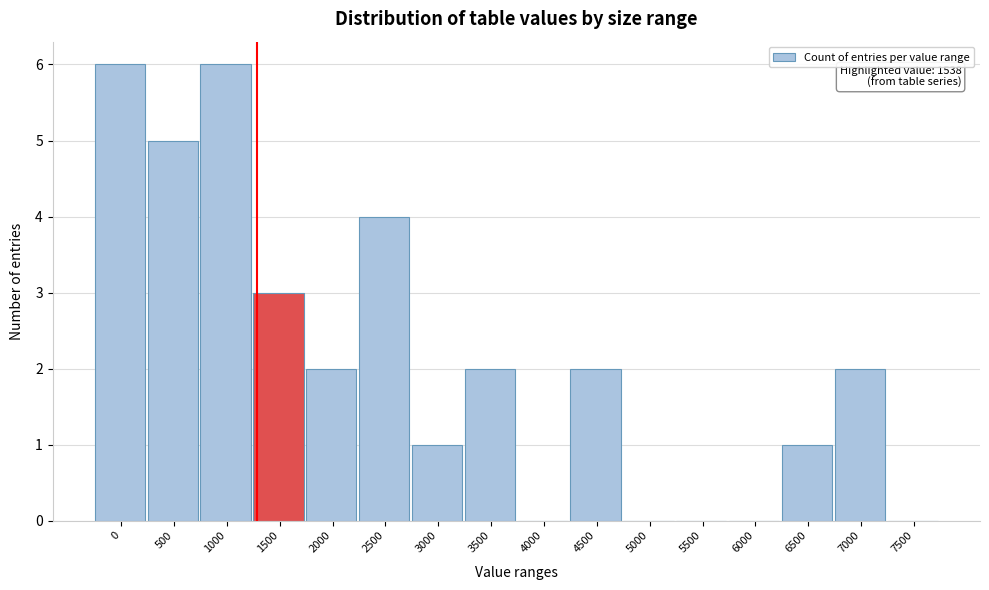

Reading left to right, extract all data points from this chart.

0=6	500=5	1000=6	1500=3	2000=2	2500=4	3000=1	3500=2	4000=0	4500=2	5000=0	5500=0	6000=0	6500=1	7000=2	7500=0